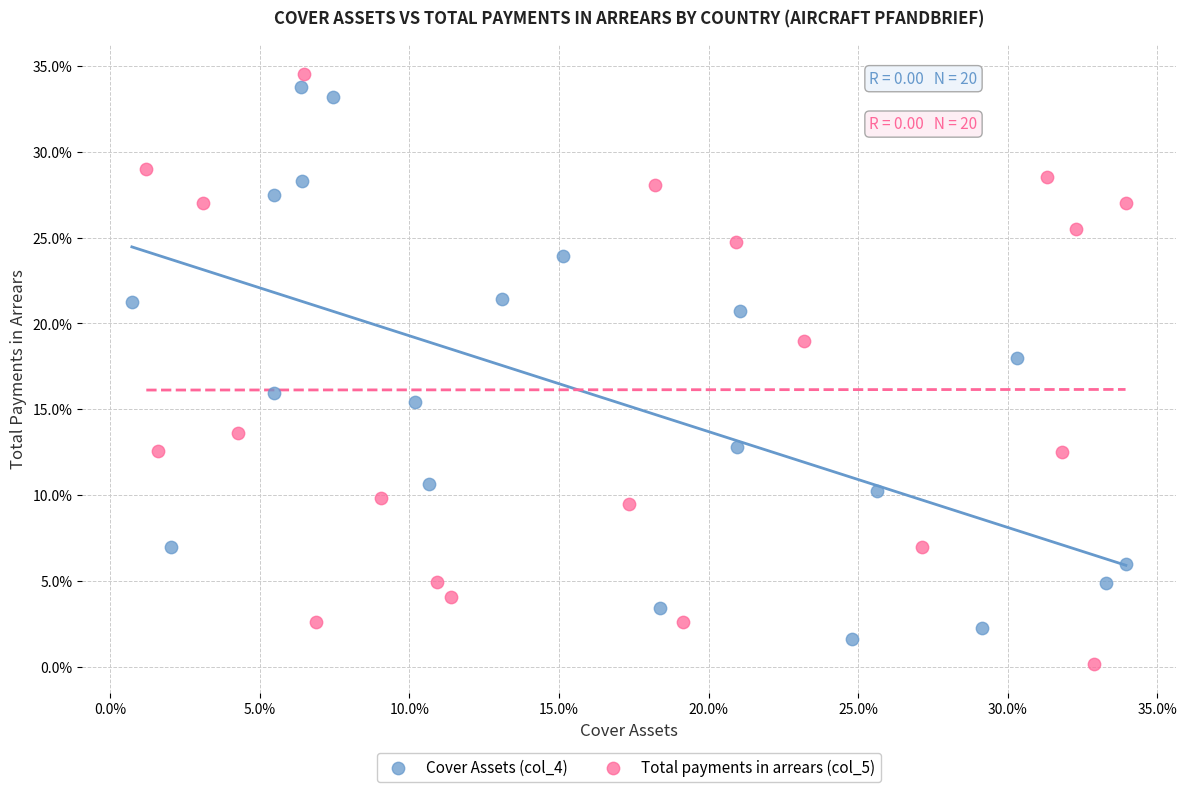

Which series contains the highest Y value?

Total payments in arrears (col_5)